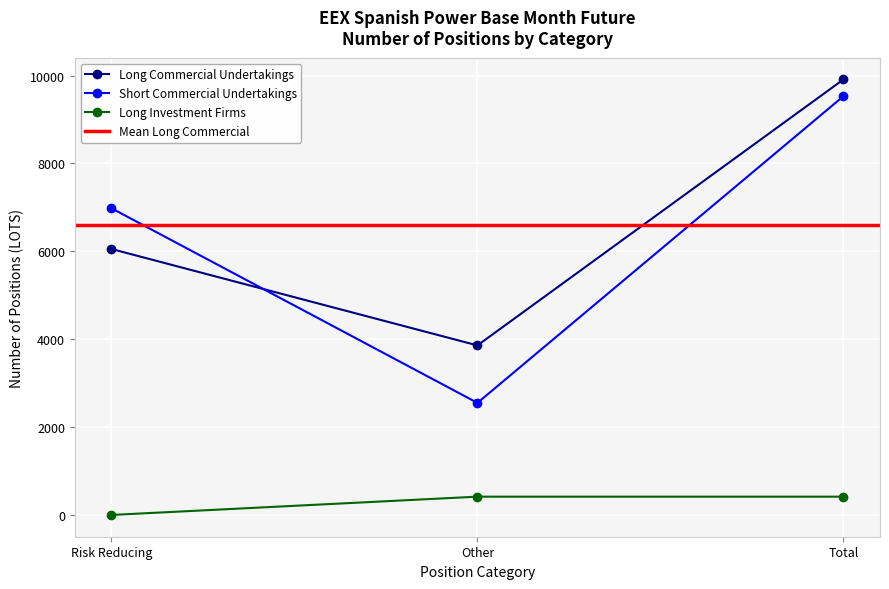

True or false: Long Investment Firms and Short Commercial Undertakings intersect in this chart.

False